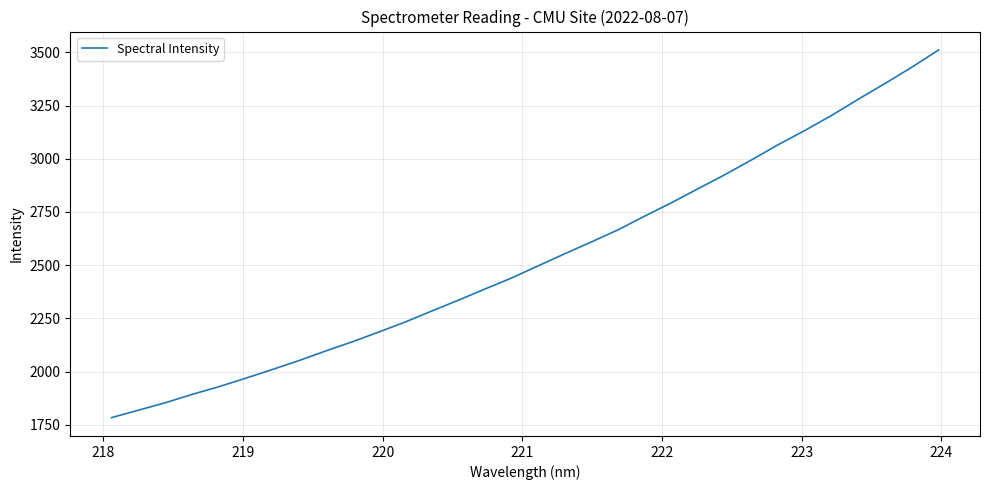

What is the smallest value displayed?

1783.9